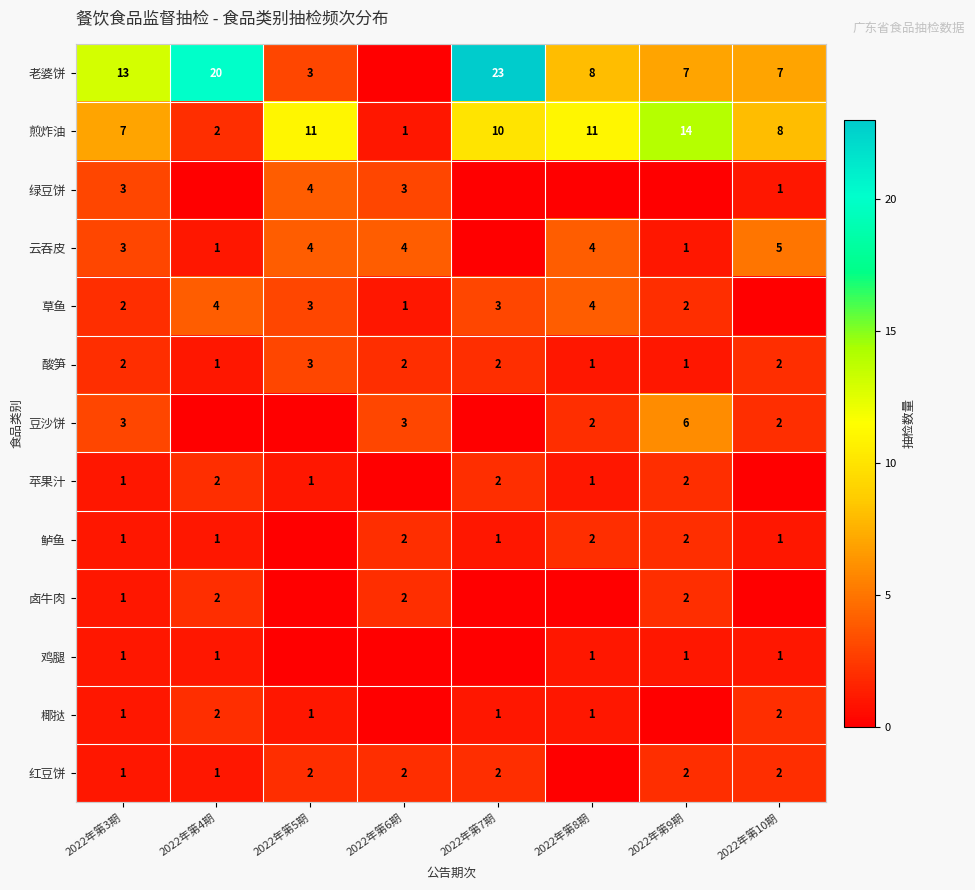

True or false: 豆沙饼 has a value of 3 at 2022年第8期.

False